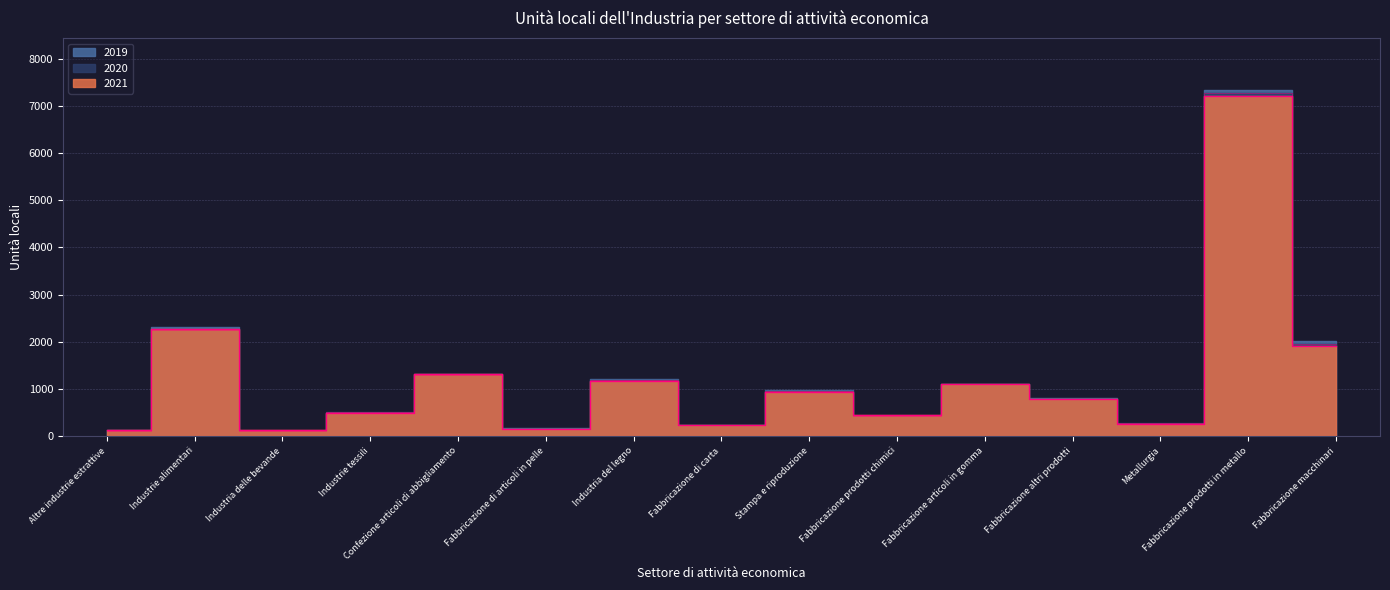

How many interior local peaks does the 2020 series have?

6